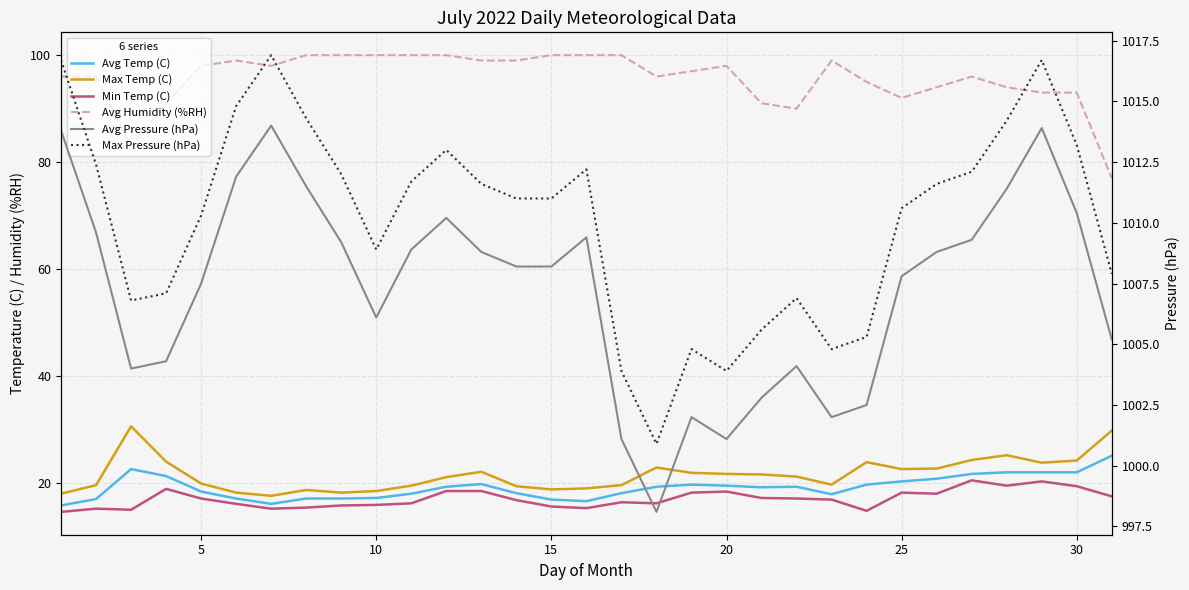

How many interior local valleys does the Avg Pressure (hPa) series have?

5